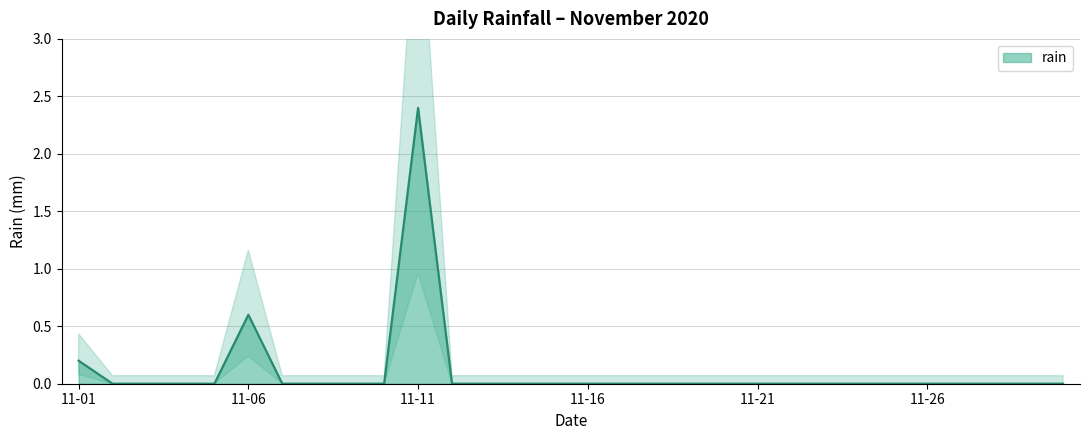

Which category has the highest value in the rain series?

11-11